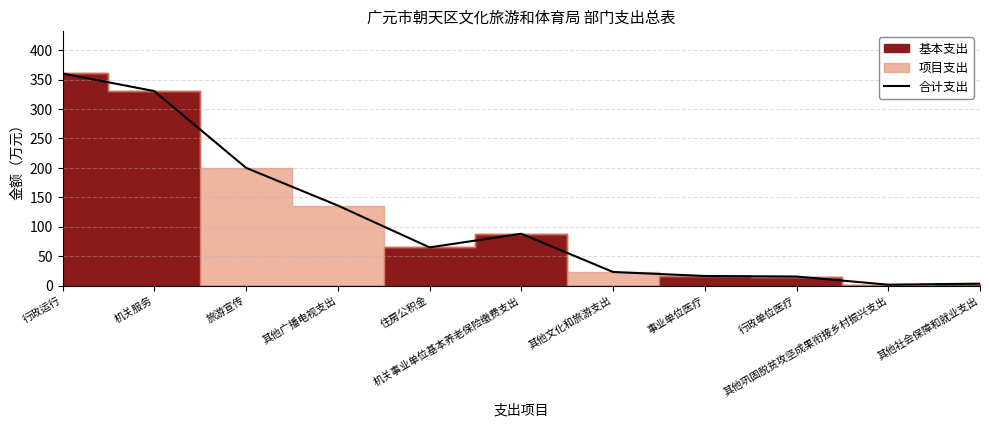

What position from the left is 住房公积金?

5